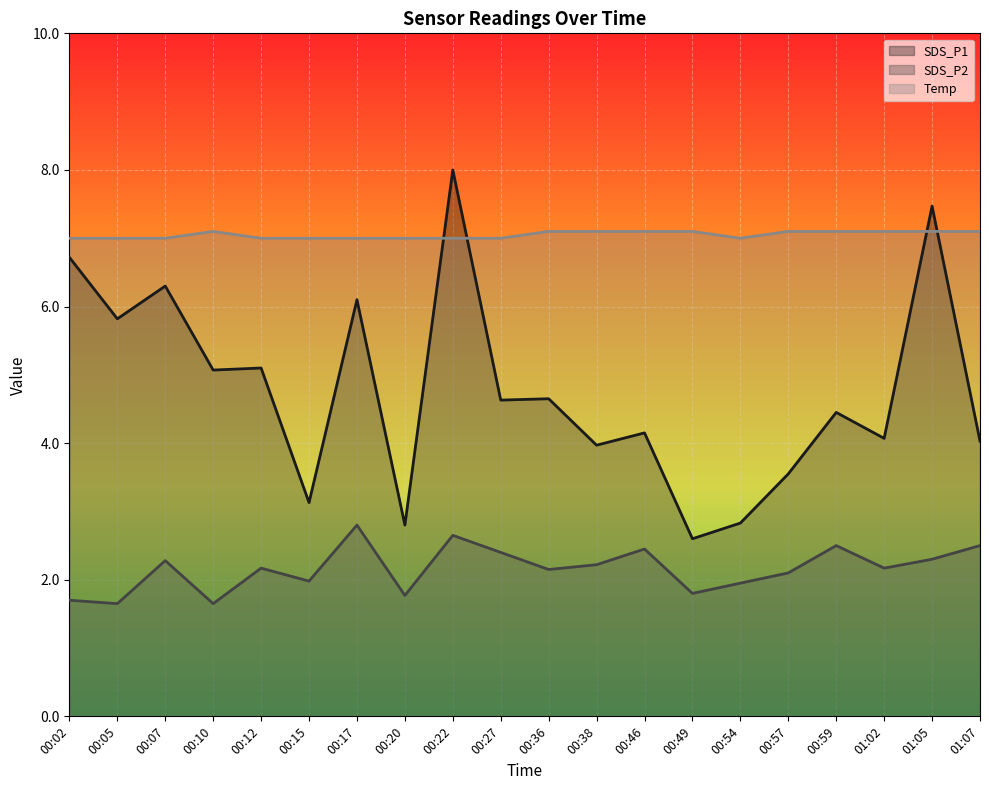

Where is the first local maximum for SDS_P2?

00:07